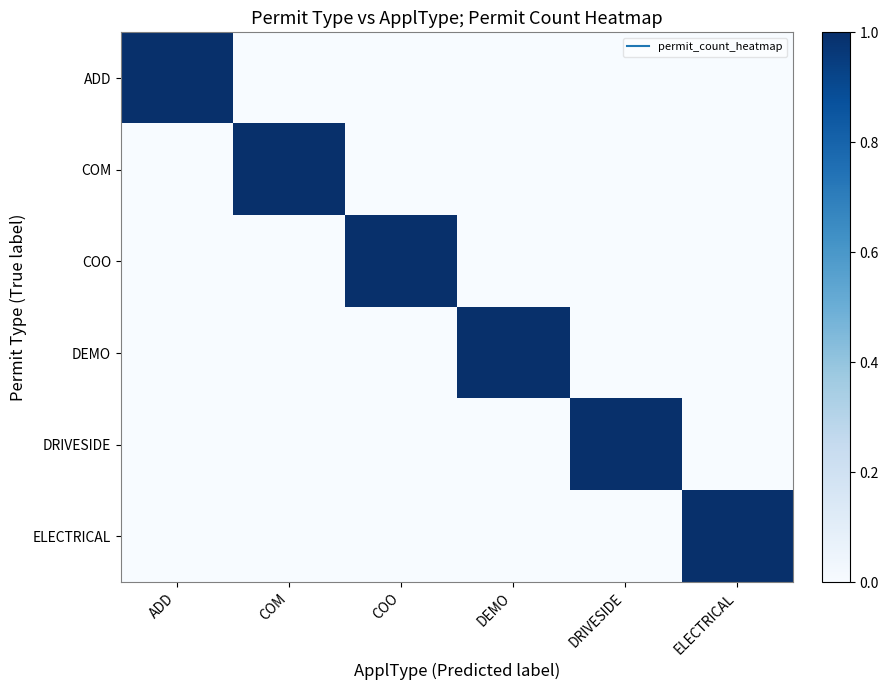

What is the total value across all series at ADD?

1